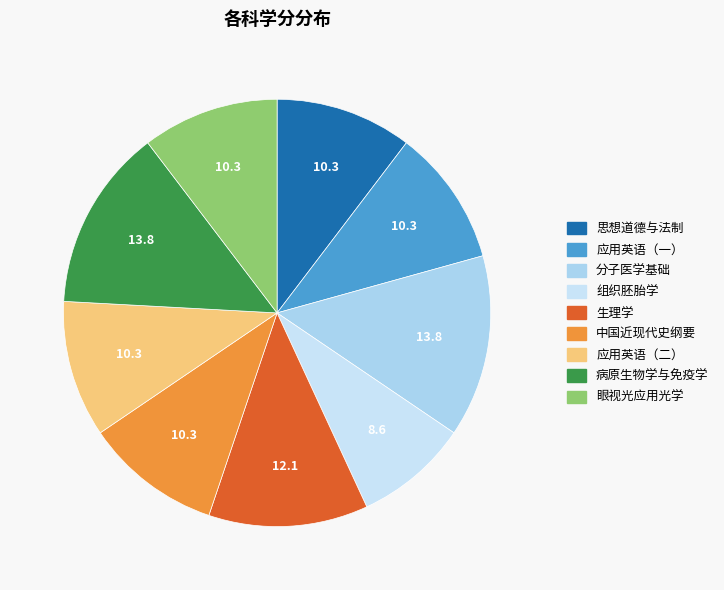

How many segments does this pie chart have?

9